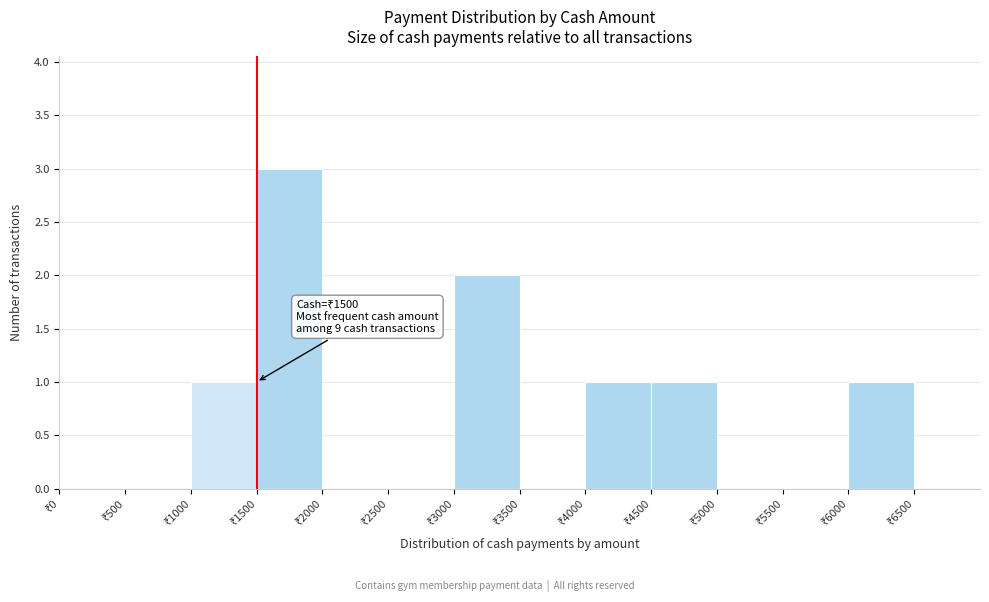

Over which range of the x-axis is the bar tallest?

1500 to 2000